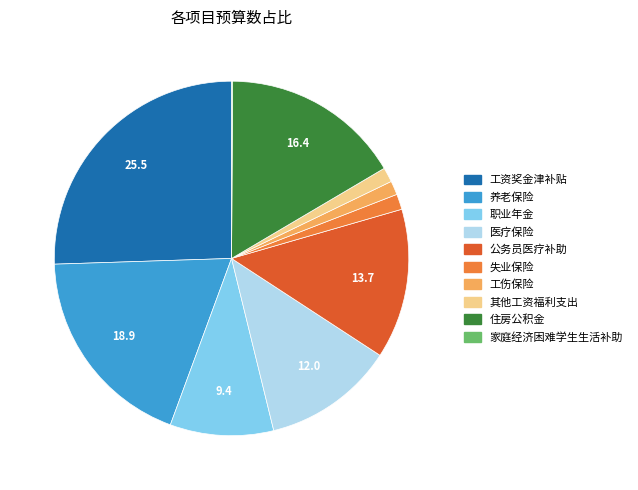

Does any single category account for the majority?

No